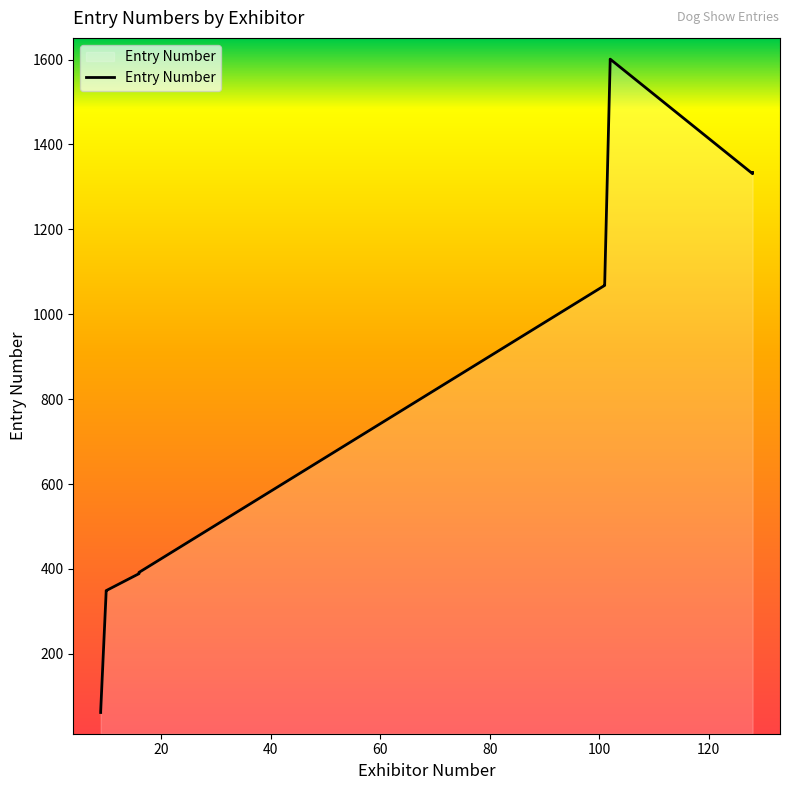

The chart shows a value of 19 at 20. True or false?

False